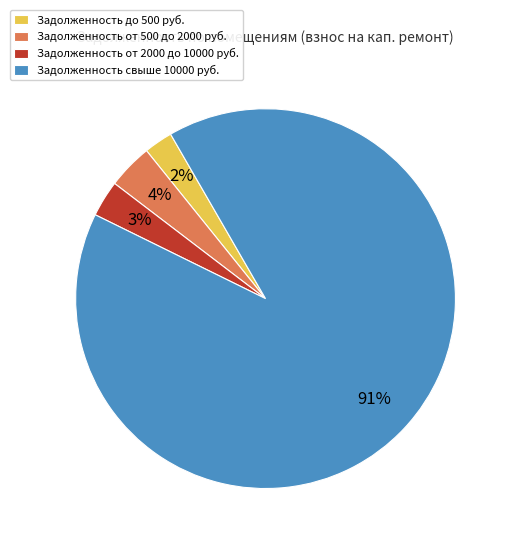

Which has a higher value, Задолженность свыше 10000 руб. or Задолженность от 500 до 2000 руб.?

Задолженность свыше 10000 руб.